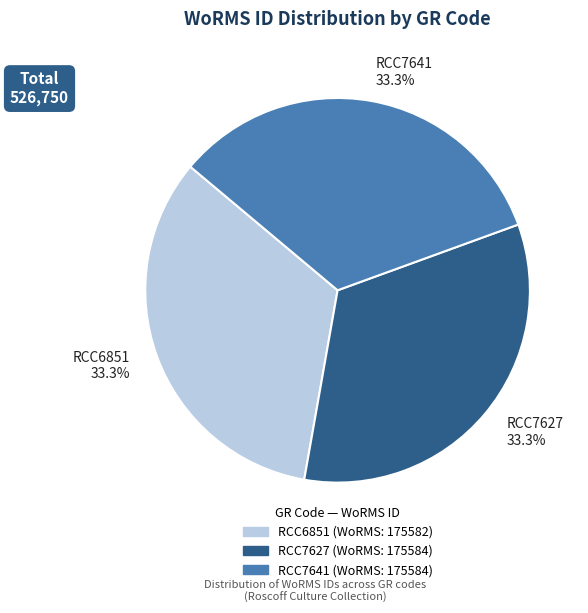

Is there any slice that represents more than half of the pie?

No